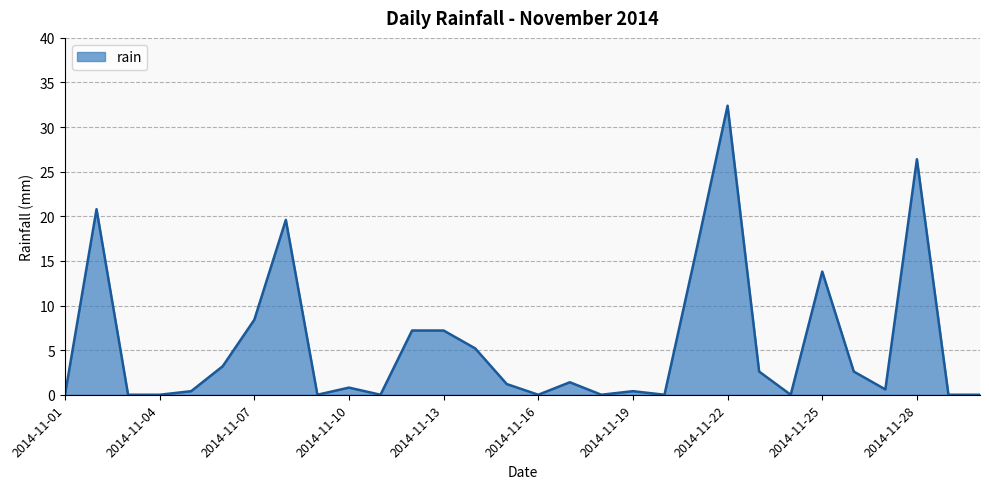

What is the difference between the maximum and minimum values?

32.4